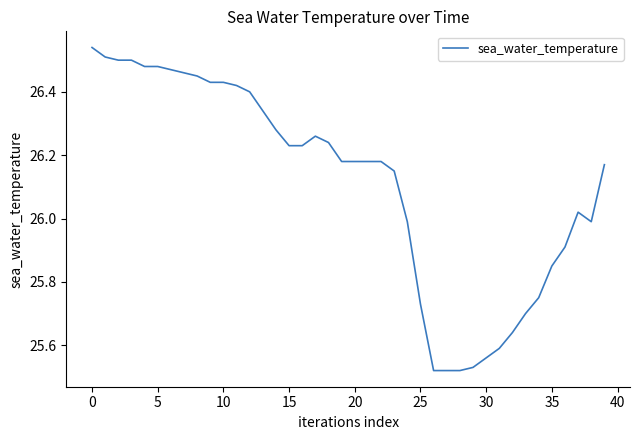

What is the sum of all values?

1044.5